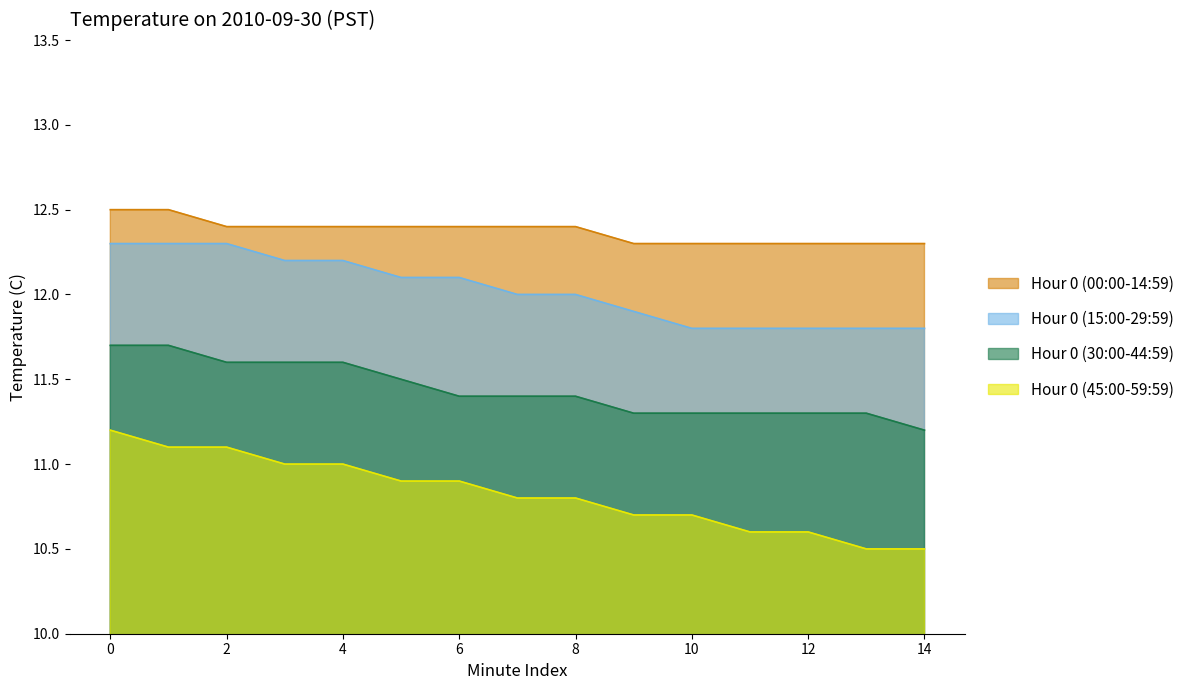

How many lines are shown in the chart?

4